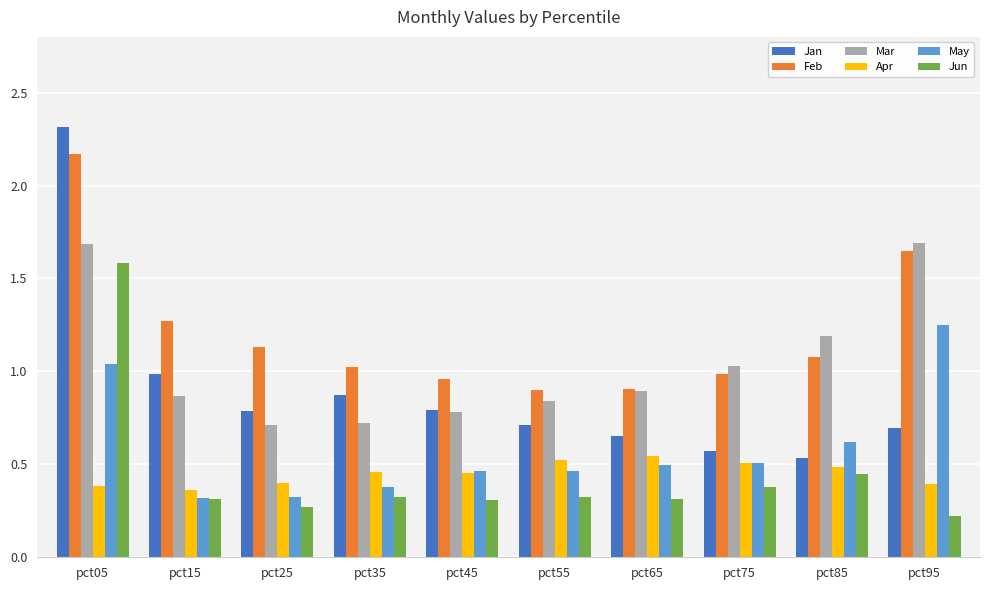

Does the chart contain any negative values?

No